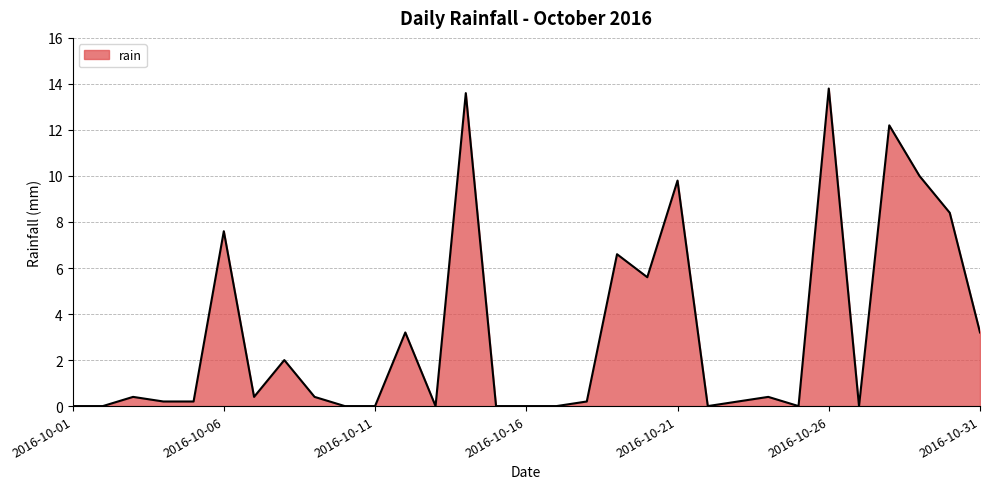

What is the difference between the maximum and minimum values?

13.8